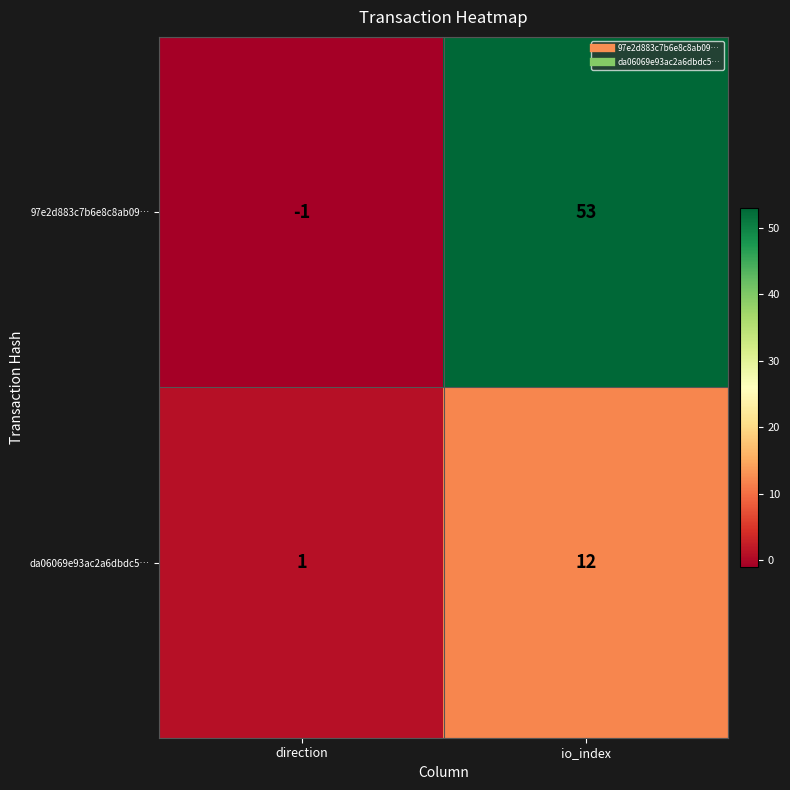

Reading right to left, extract all data points from this chart.

97e2d883c7b6e8c8ab09…: io_index=53	direction=-1
da06069e93ac2a6dbdc5…: io_index=12	direction=1